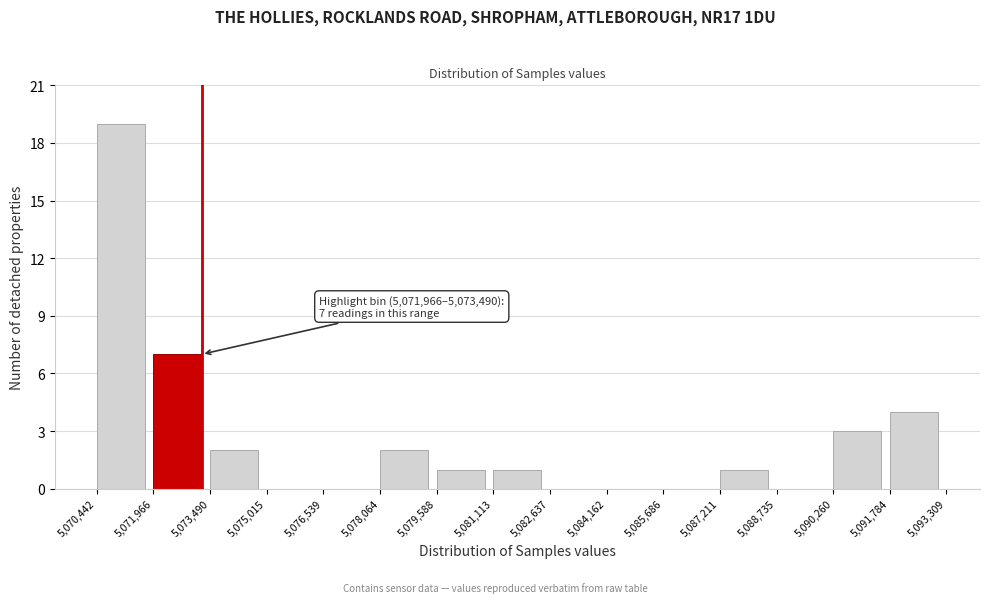

Reading left to right, extract all data points from this chart.

5,070,442=19	5,071,966=7	5,073,490=2	5,075,015=0	5,076,539=0	5,078,064=2	5,079,588=1	5,081,113=1	5,082,637=0	5,084,162=0	5,085,686=0	5,087,211=1	5,088,735=0	5,090,260=3	5,091,784=4